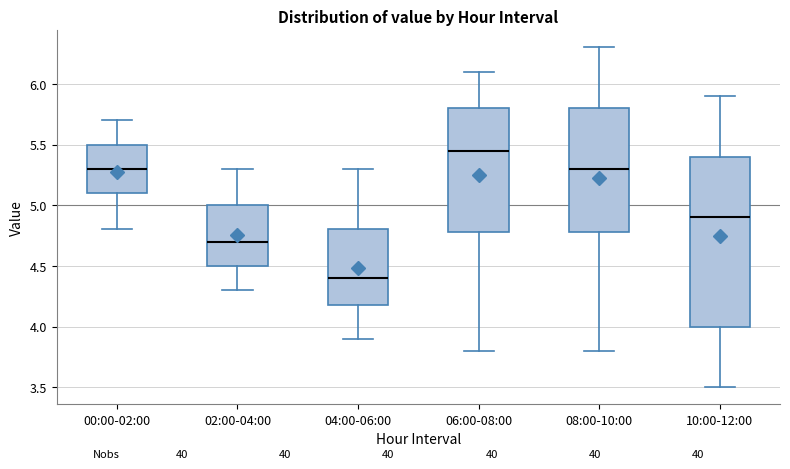

Where is the upper edge of the box for 06:00-08:00 on the y-axis? The values are not printed on the chart, so give them approximately, as read against the axis.

5.80